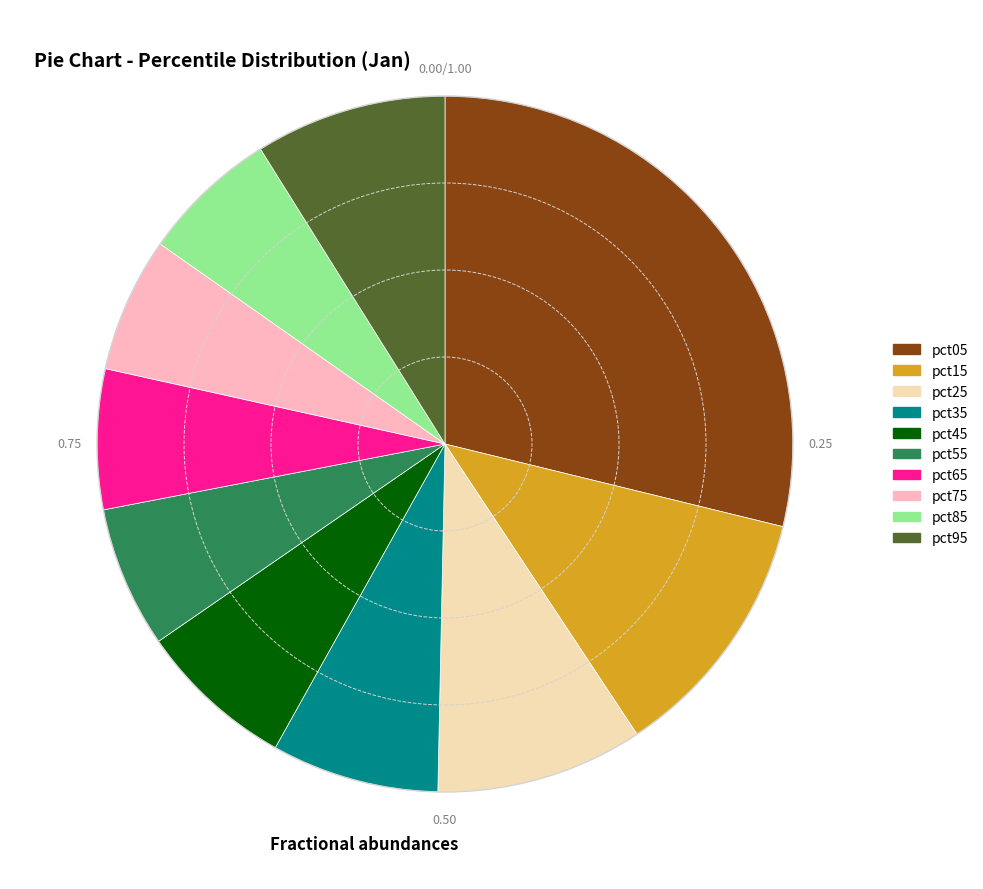

Which has a higher value, pct65 or pct25?

pct25